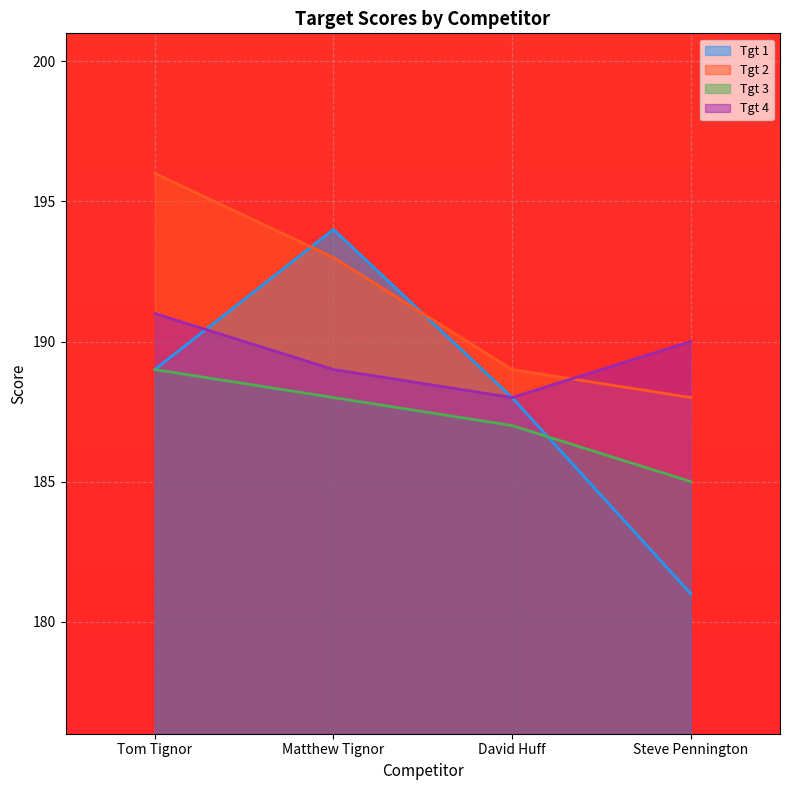

At Matthew Tignor, list the series in order from largest to smallest.

Tgt 1, Tgt 2, Tgt 4, Tgt 3